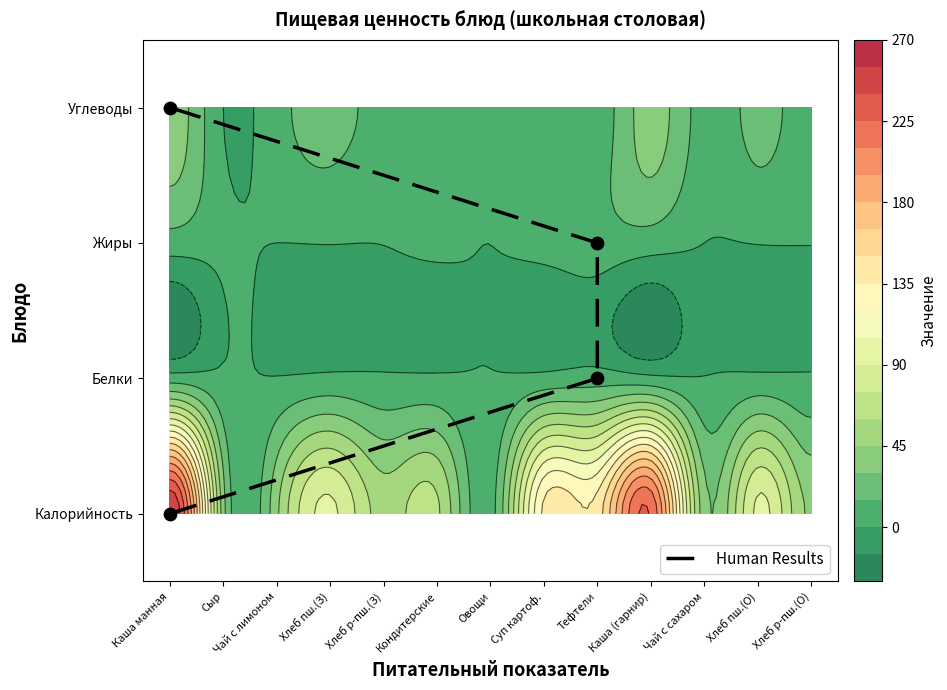

Is it true that the value at Каша манная is 0?

True